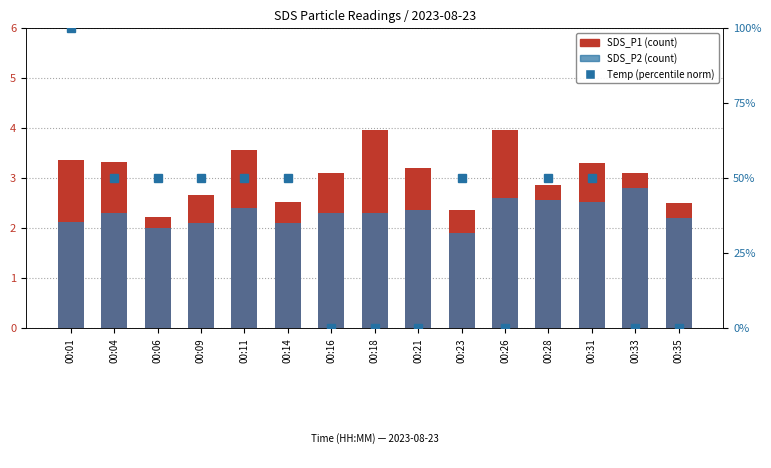

At which category is the sum across all series the highest?

00:01